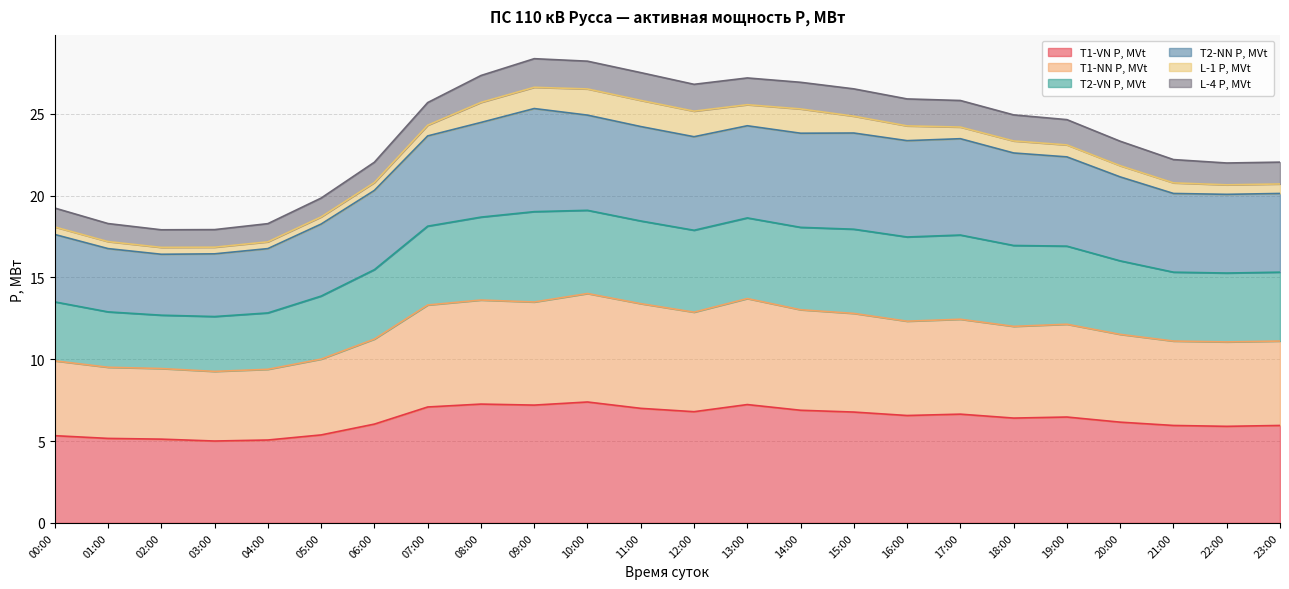

Which label corresponds to the smallest value in the chart?

03:00